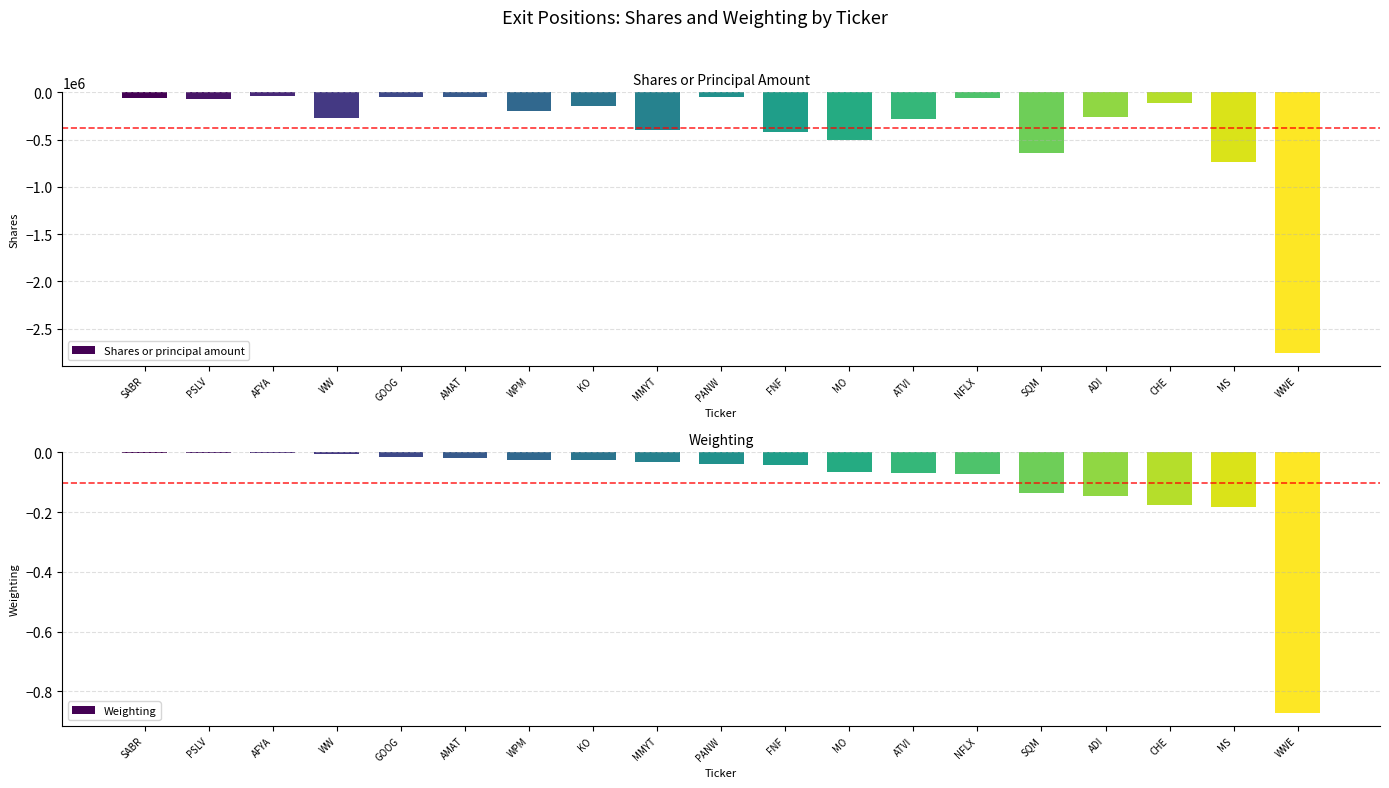

What is the sum of the Shares or principal amount values at AMAT and WW?

-313019